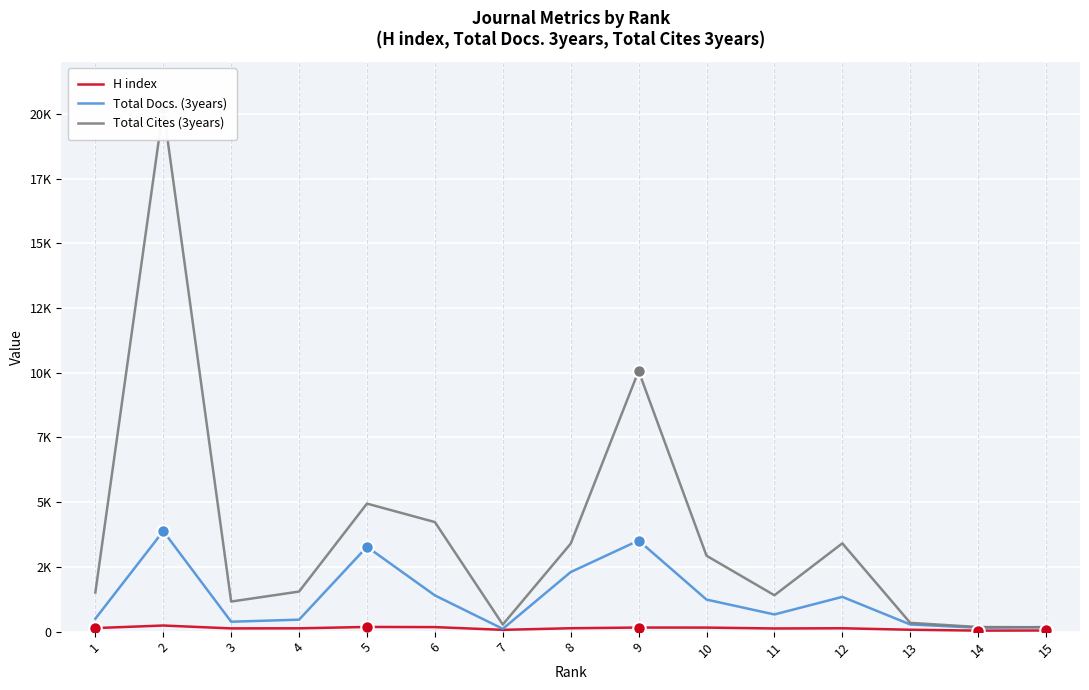

Reading left to right, extract all data points from this chart.

H index: 137	236	125	128	181	175	69	131	158	156	122	130	73	39	44
Total Docs. (3years): 500	3882	383	462	3277	1399	108	2301	3519	1238	663	1343	277	151	177
Total Cites (3years): 1513	20220	1162	1548	4945	4232	274	3399	10068	2932	1405	3410	339	178	167